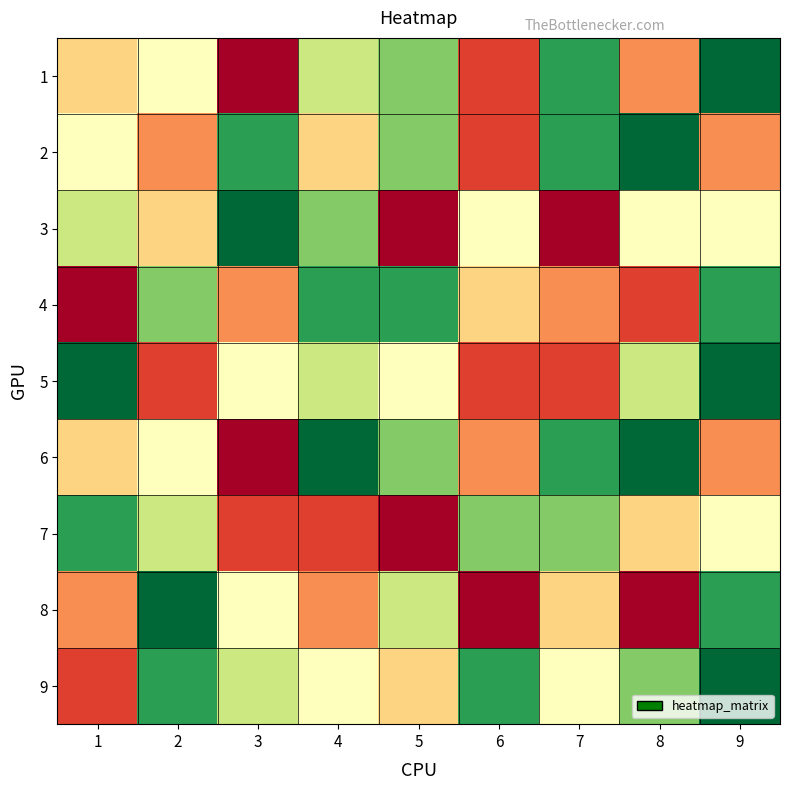

Which series changed the most between 1 and 3?

7